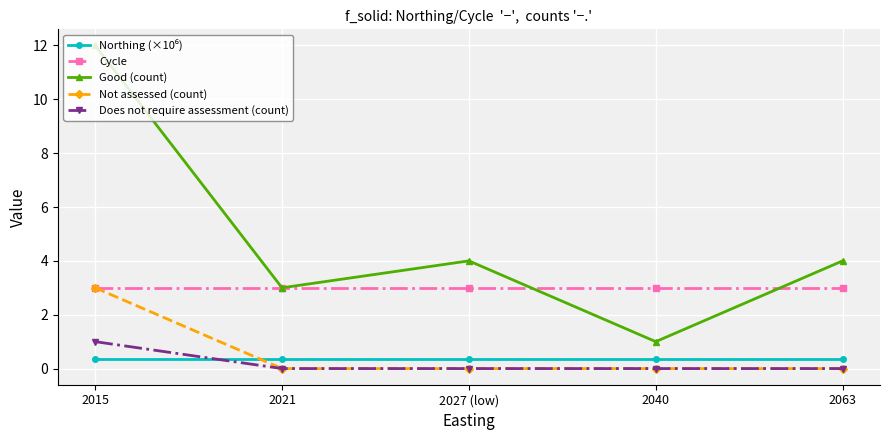

The Does not require assessment (count) series shows 0.0 at 2040. True or false?

True